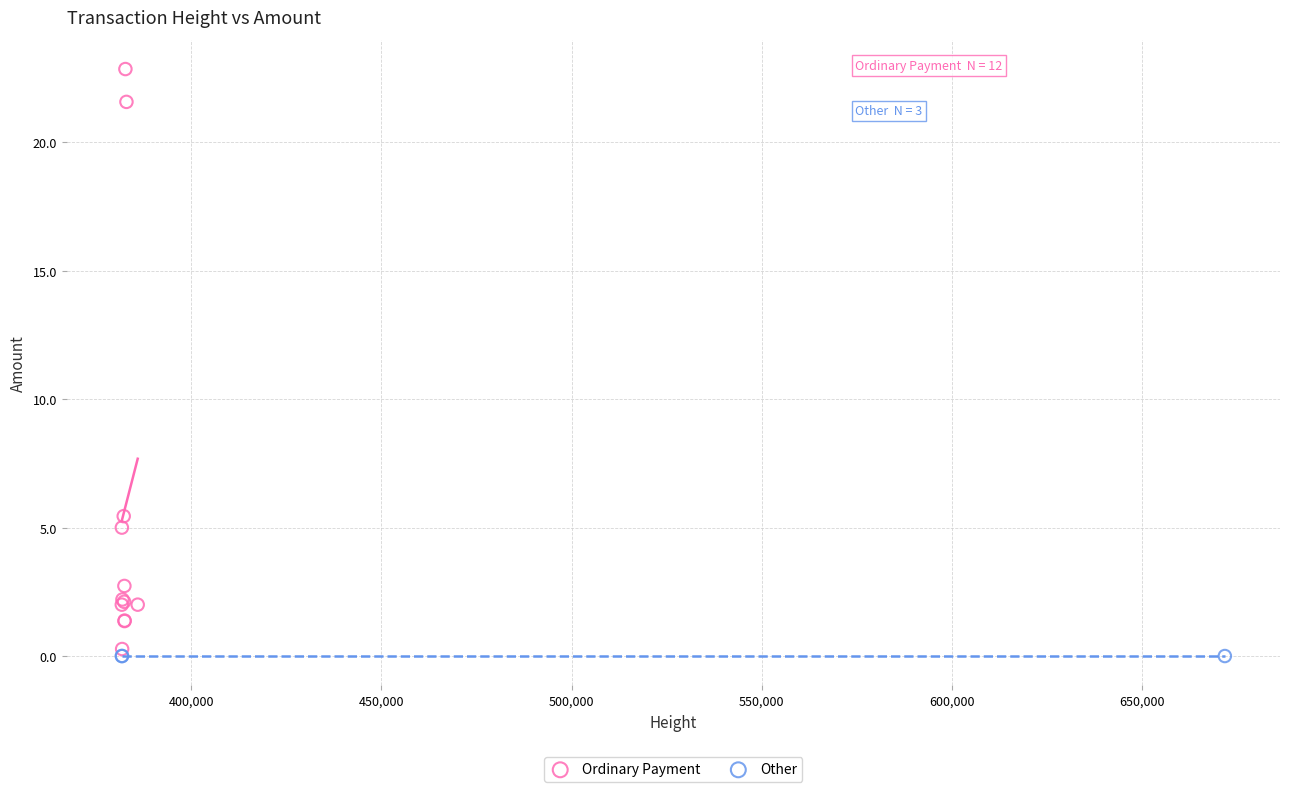

Which series has the widest spread of Y values?

Ordinary Payment